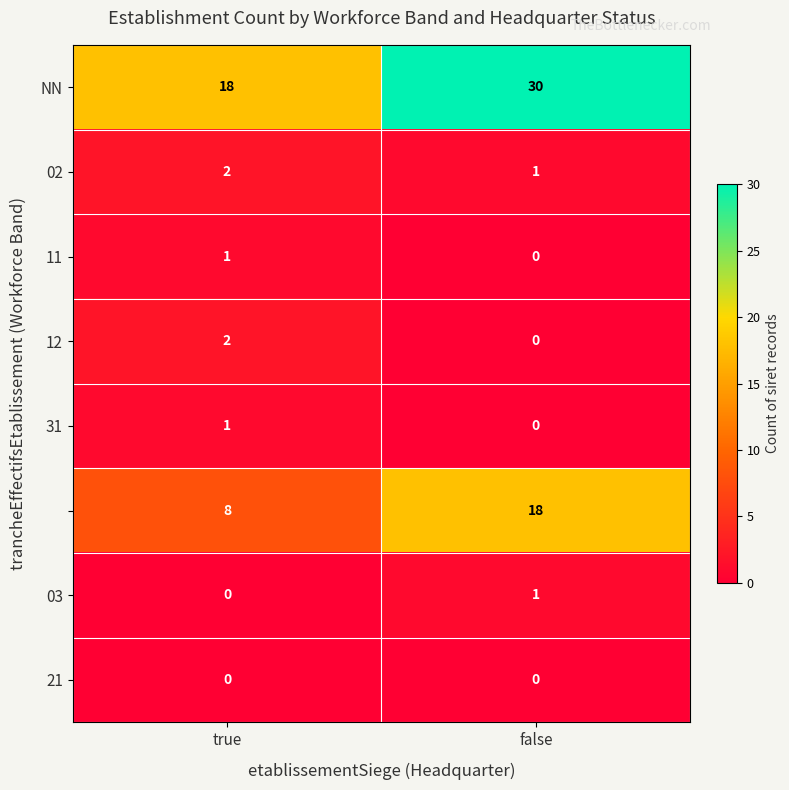

What is the total value across all series at false?

50